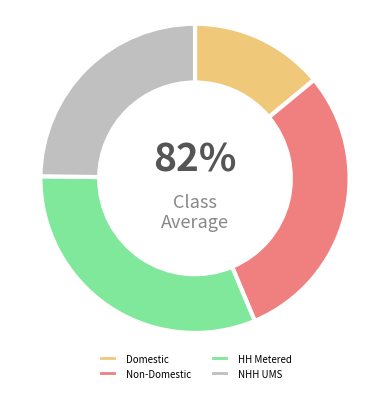

What is the largest slice in the pie chart?

LV HH Metered